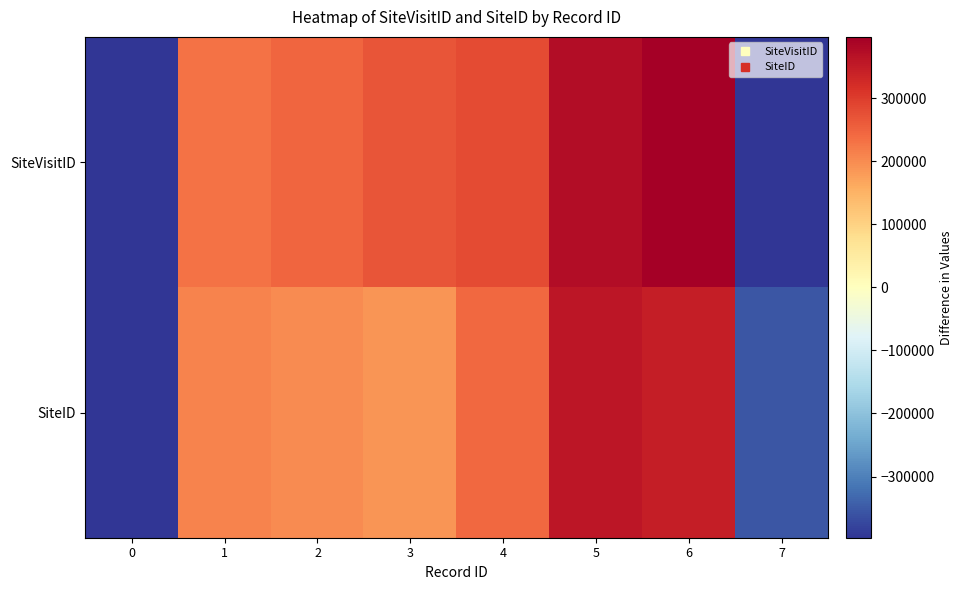

What is the total value across all series at 1?

438572.8